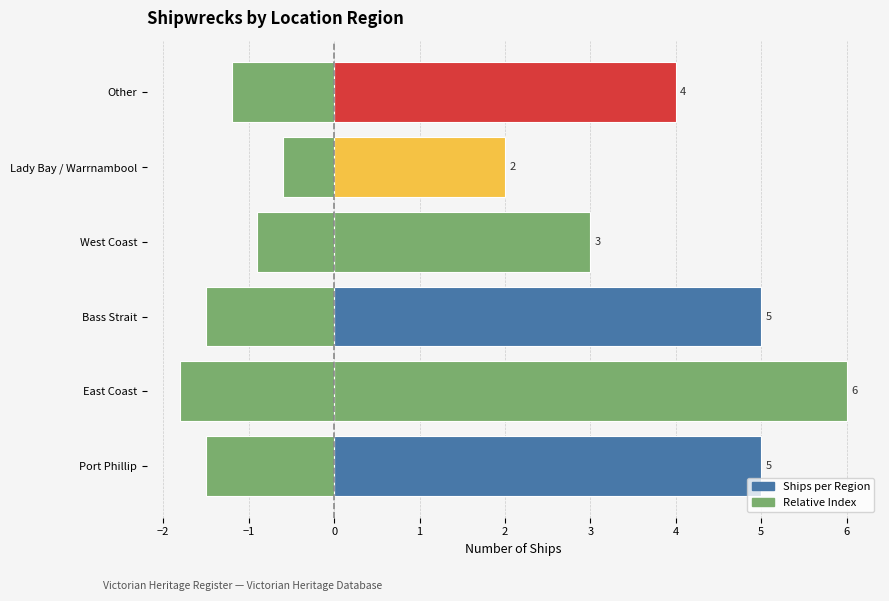

What is the total value across all series at West Coast?

2.1